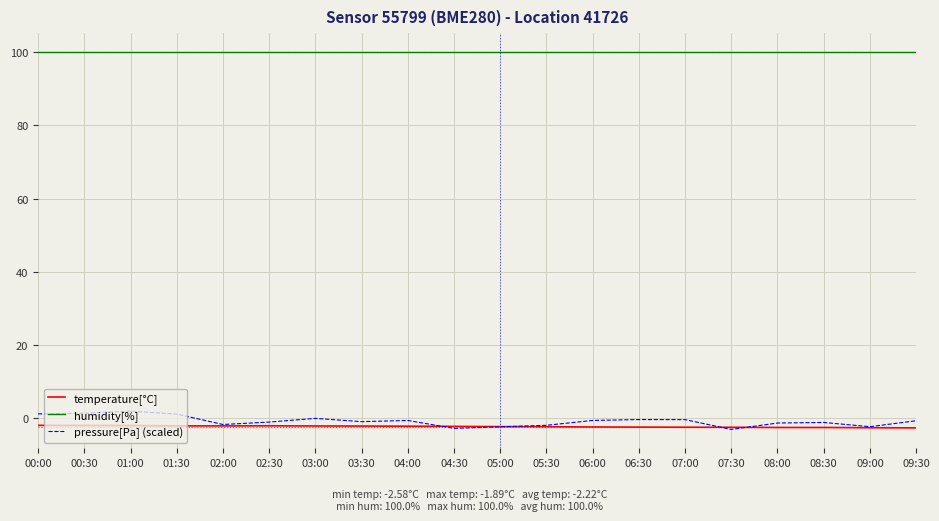

True or false: pressure[Pa] (scaled) and humidity[%] intersect in this chart.

False